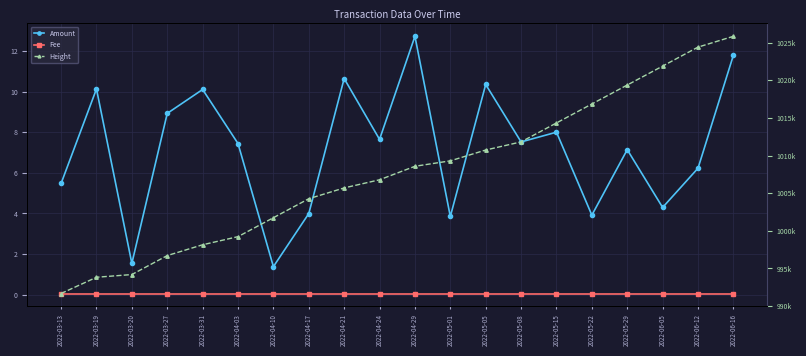

What is the lowest value of the Amount series?

1.4